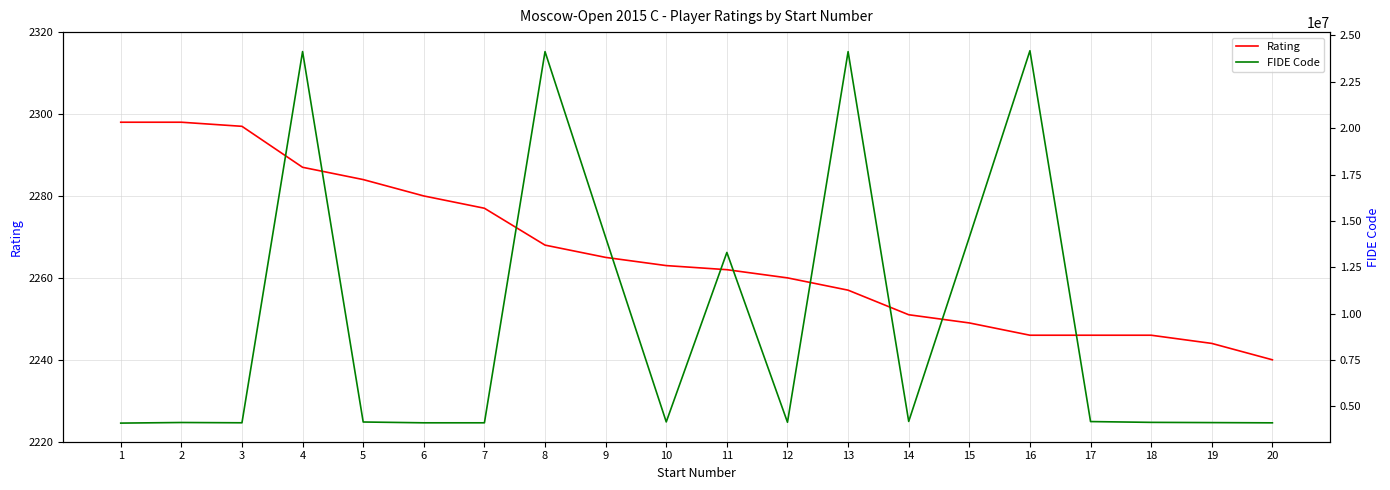

What is the lowest value of the Rating series?

2240